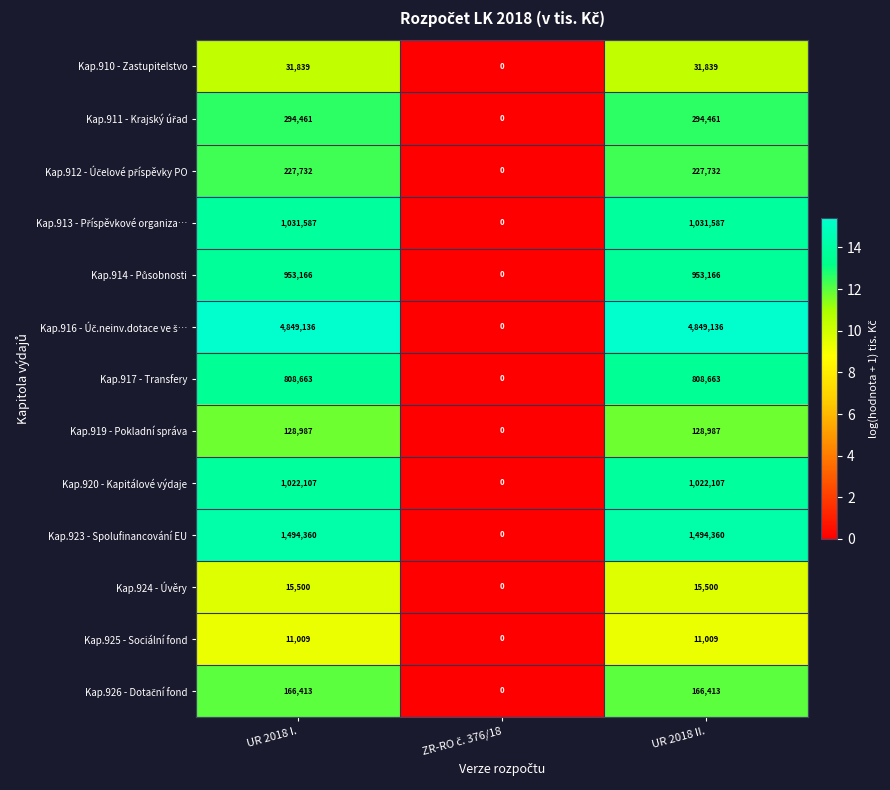

What is the sum of all Kap.919 - Pokladní správa values?

257974